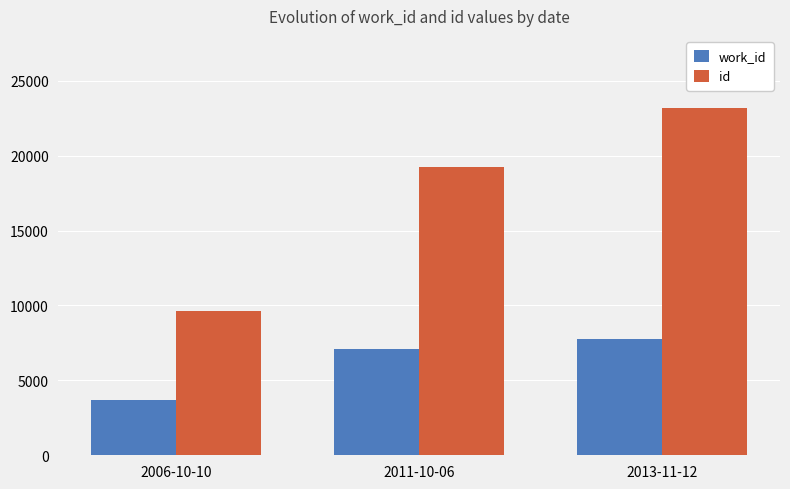

What is the label of the 3rd bar from the right?

2006-10-10